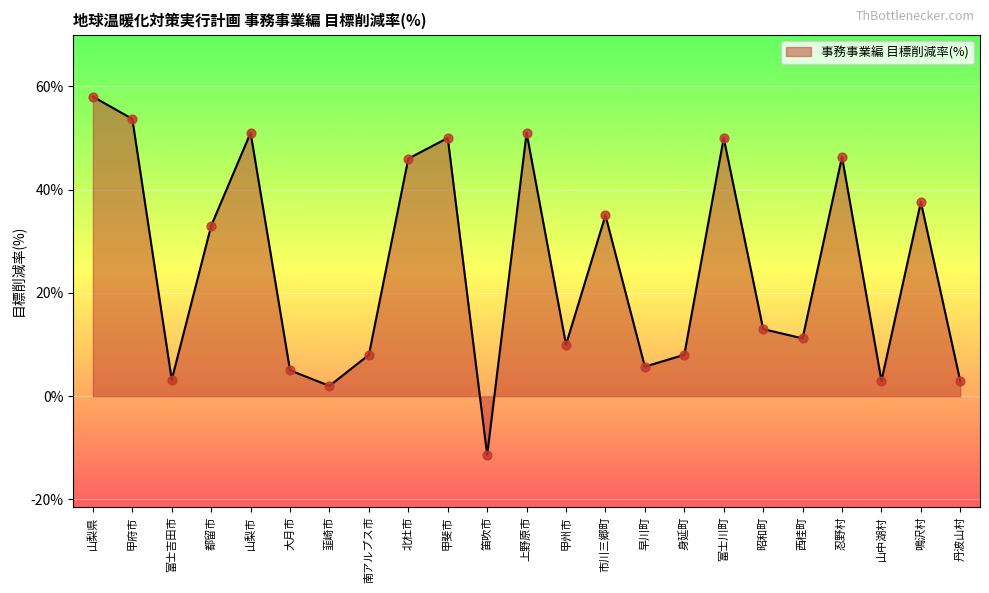

What is the change in value from 甲府市 to 上野原市?

-2.7